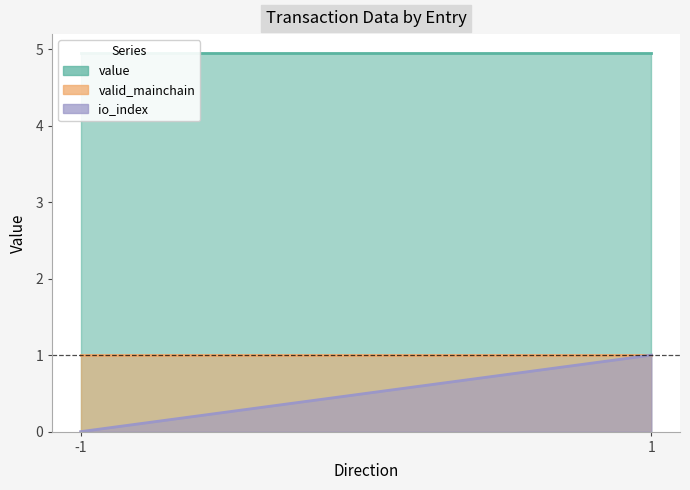

What is the sum of the valid_mainchain values at 1 and -1?

2.0